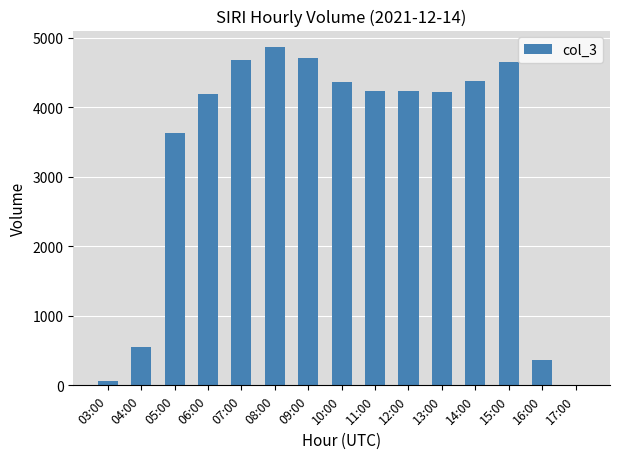

What is the average value?

3275